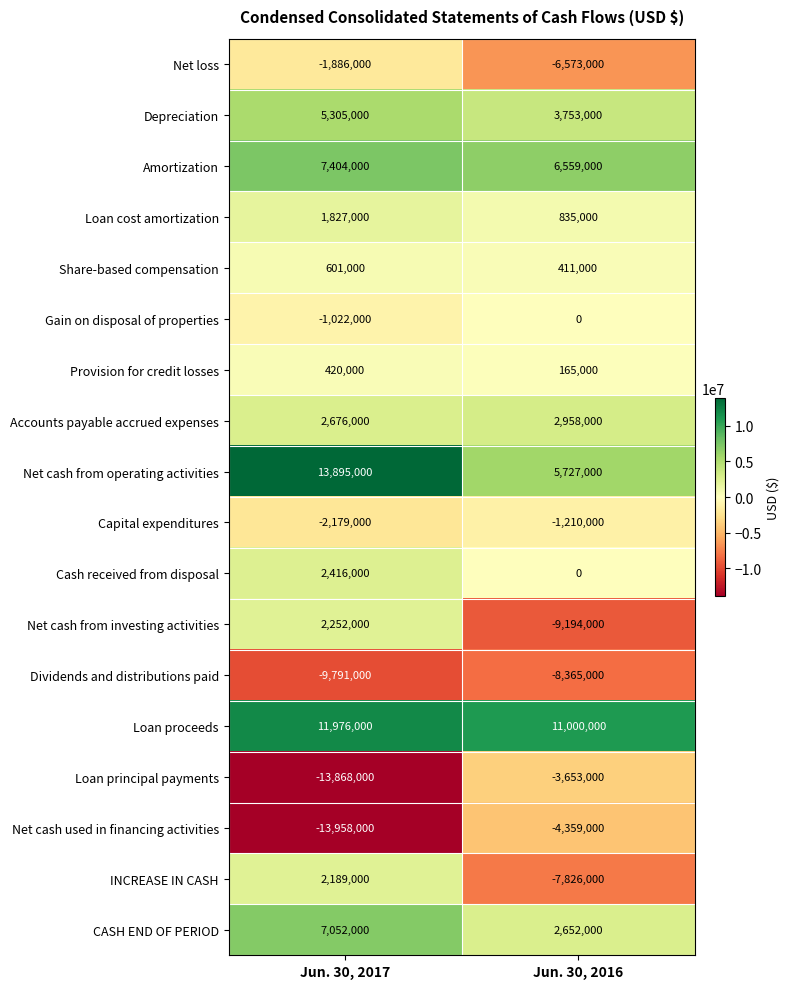

Rank the series by their maximum value, from lowest to highest.

Dividends and distributions paid, Net cash used in financing activities, Loan principal payments, Net loss, Capital expenditures, Gain on disposal of properties, Provision for credit losses, Share-based compensation, Loan cost amortization, INCREASE IN CASH, Net cash from investing activities, Cash received from disposal, Accounts payable accrued expenses, Depreciation, CASH END OF PERIOD, Amortization, Loan proceeds, Net cash from operating activities